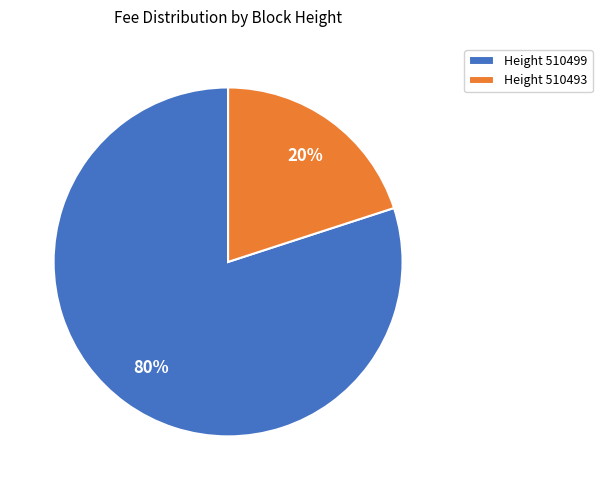

Count the number of slices in the pie.

2